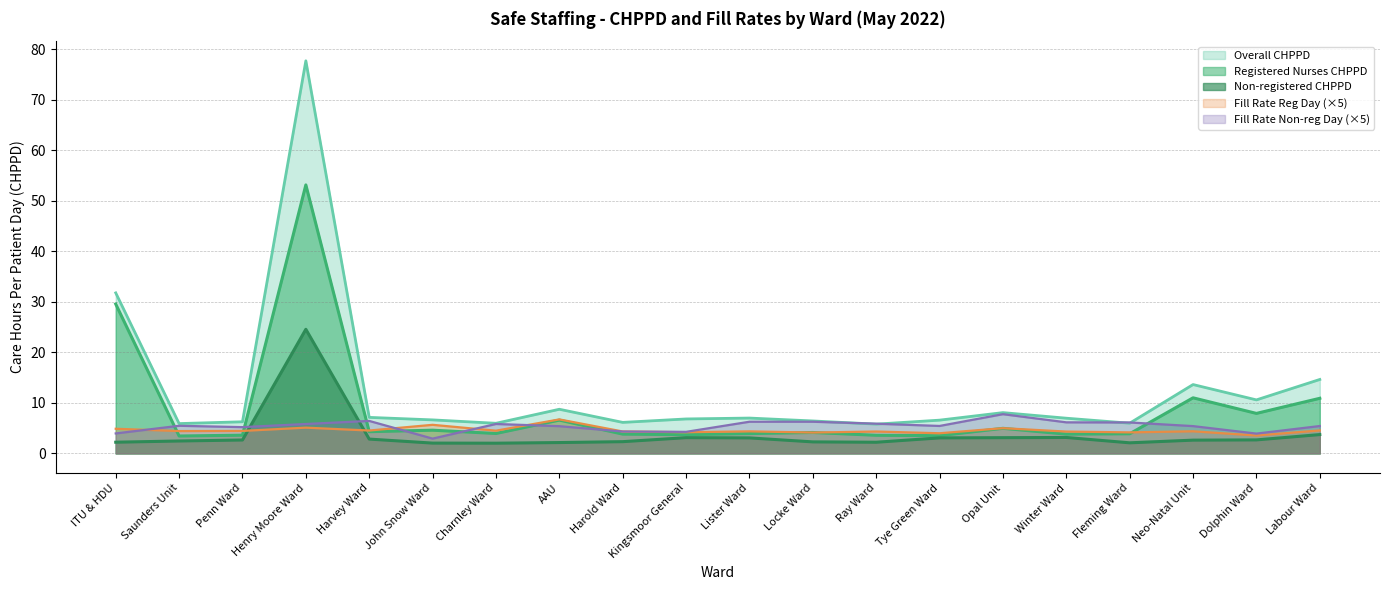

Which series has the largest total across all categories?

Overall CHPPD